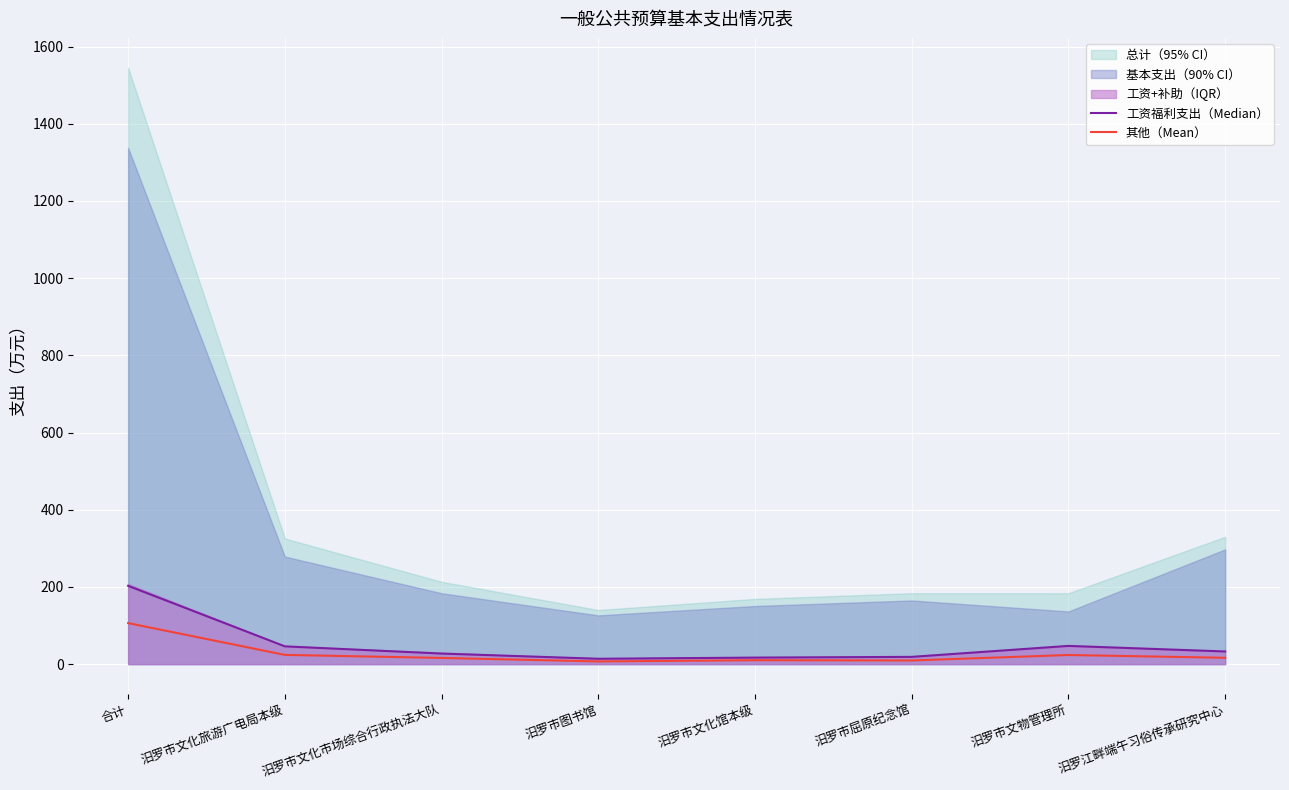

What is the minimum value for Mean?

6.9